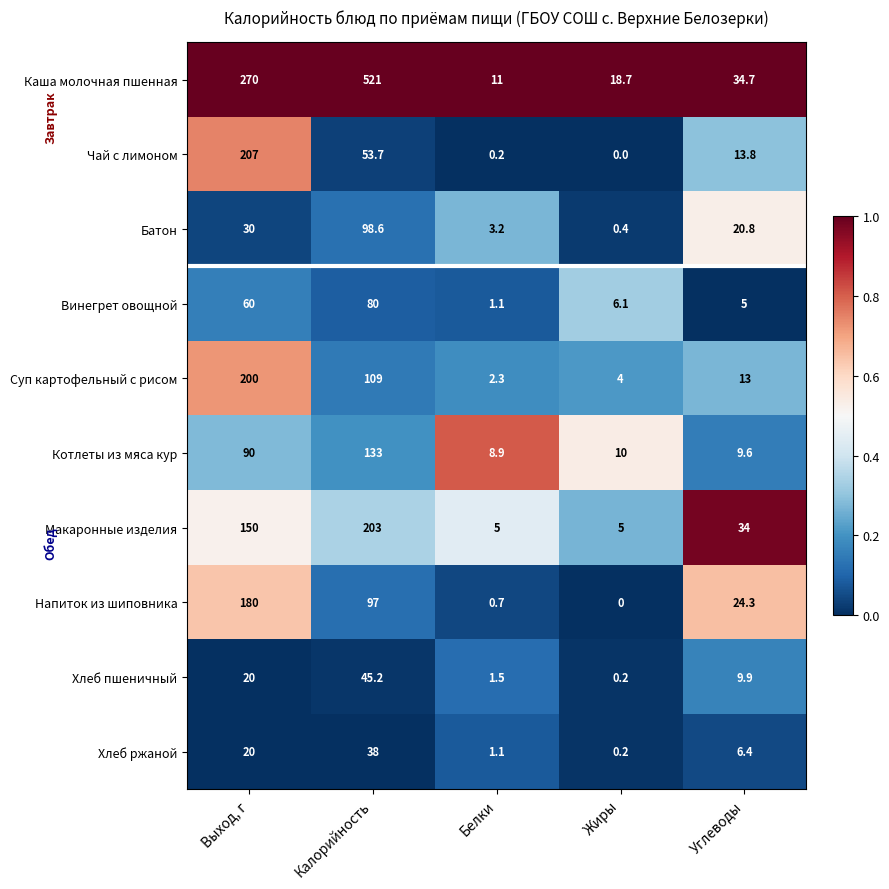

The Батон series shows 20.8 at Углеводы. True or false?

True